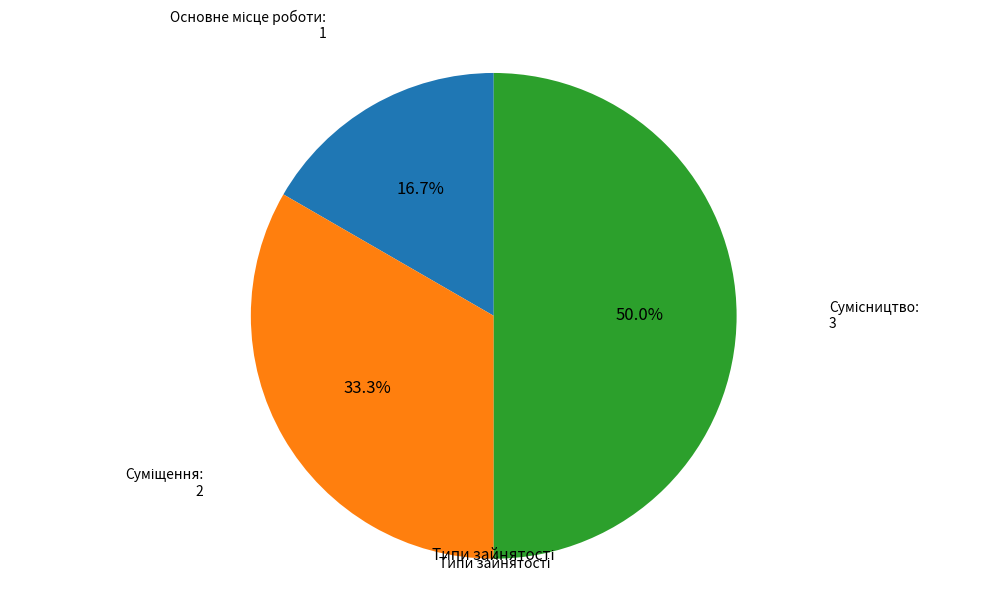

Does Суміщення account for over 50% of the chart?

No